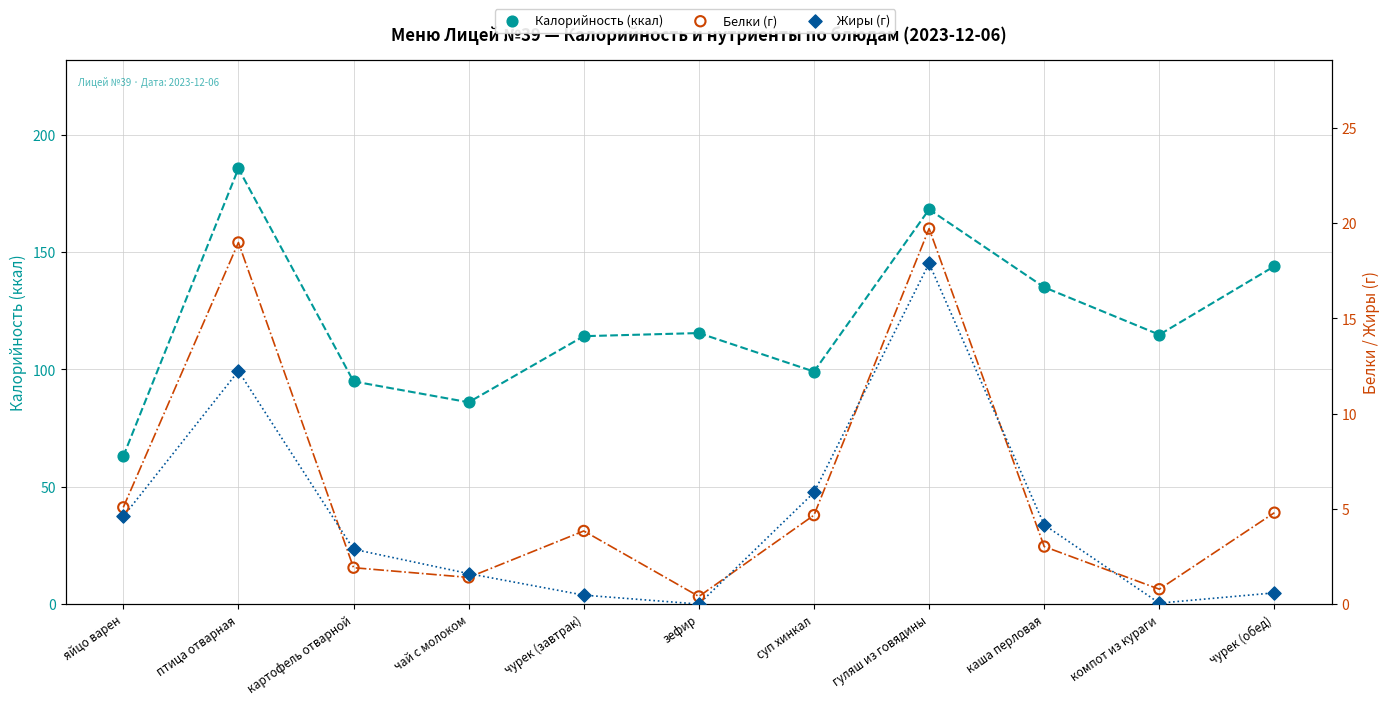

Is the value of Жиры (г) at птица отварная greater than the value of Калорийность (ккал) at компот из кураги?

No